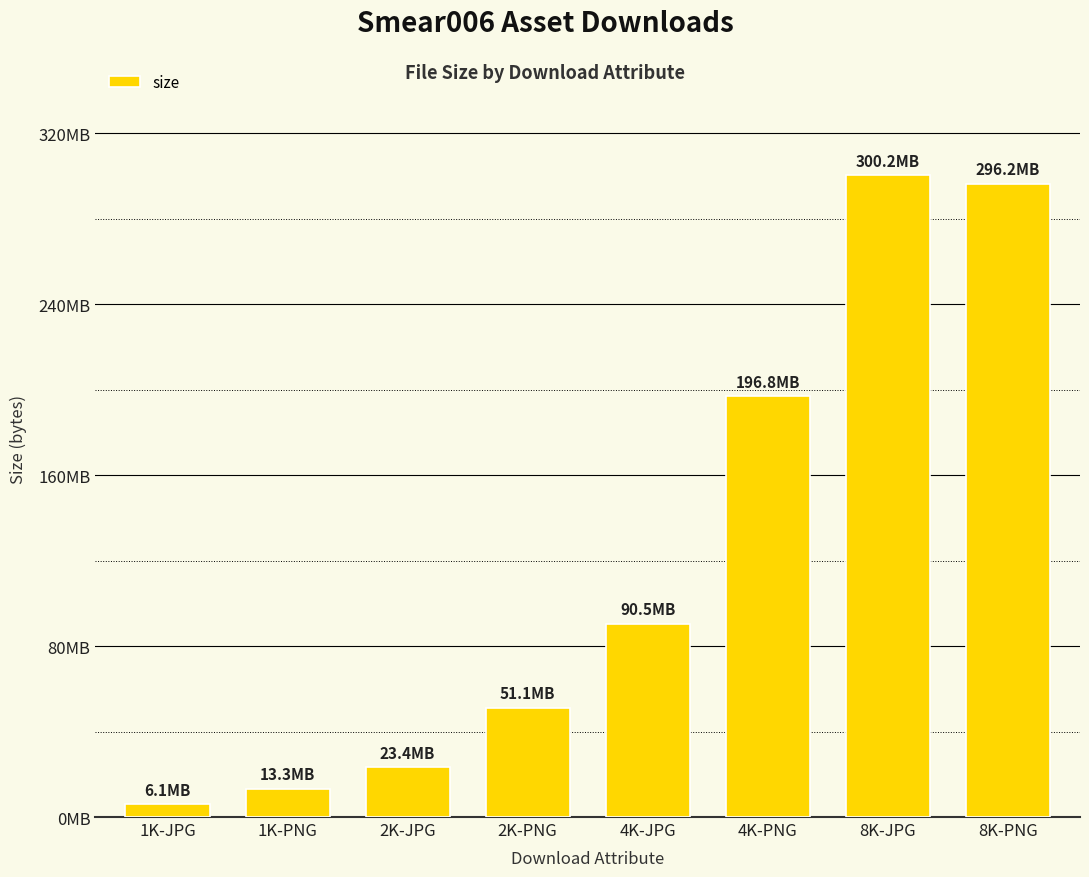

Are the bars horizontal?

No